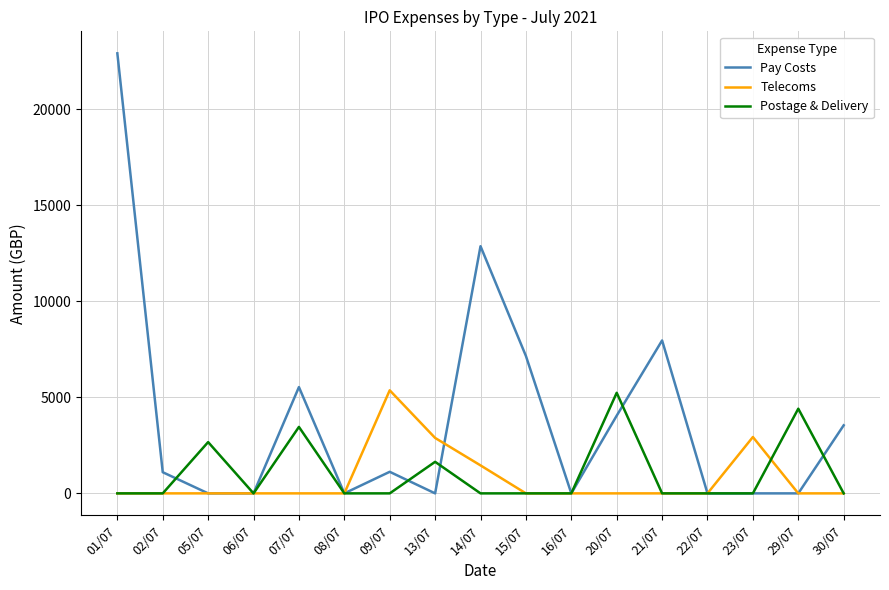

The value of Telecoms at 30/07 is -3521.0. True or false?

False